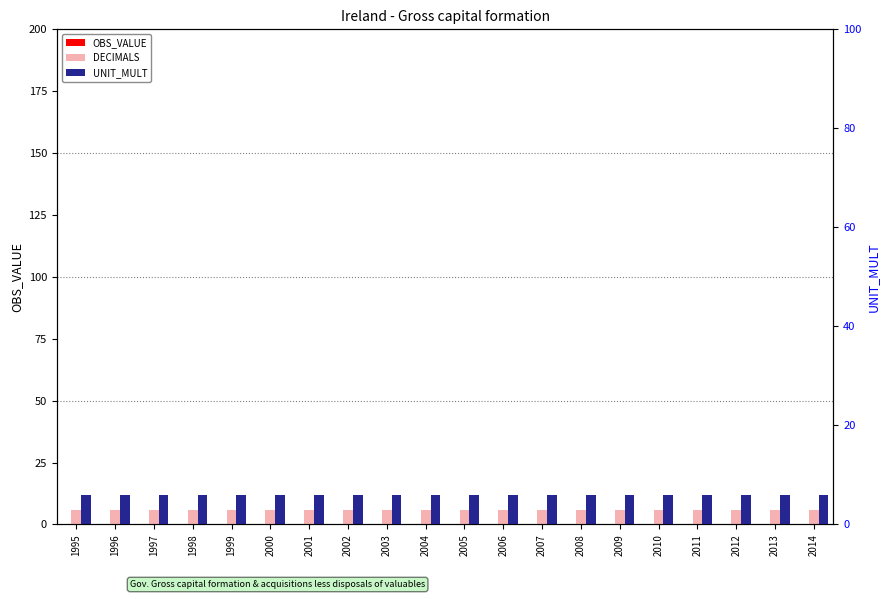

At how many categories does at least one series exceed 5?

20